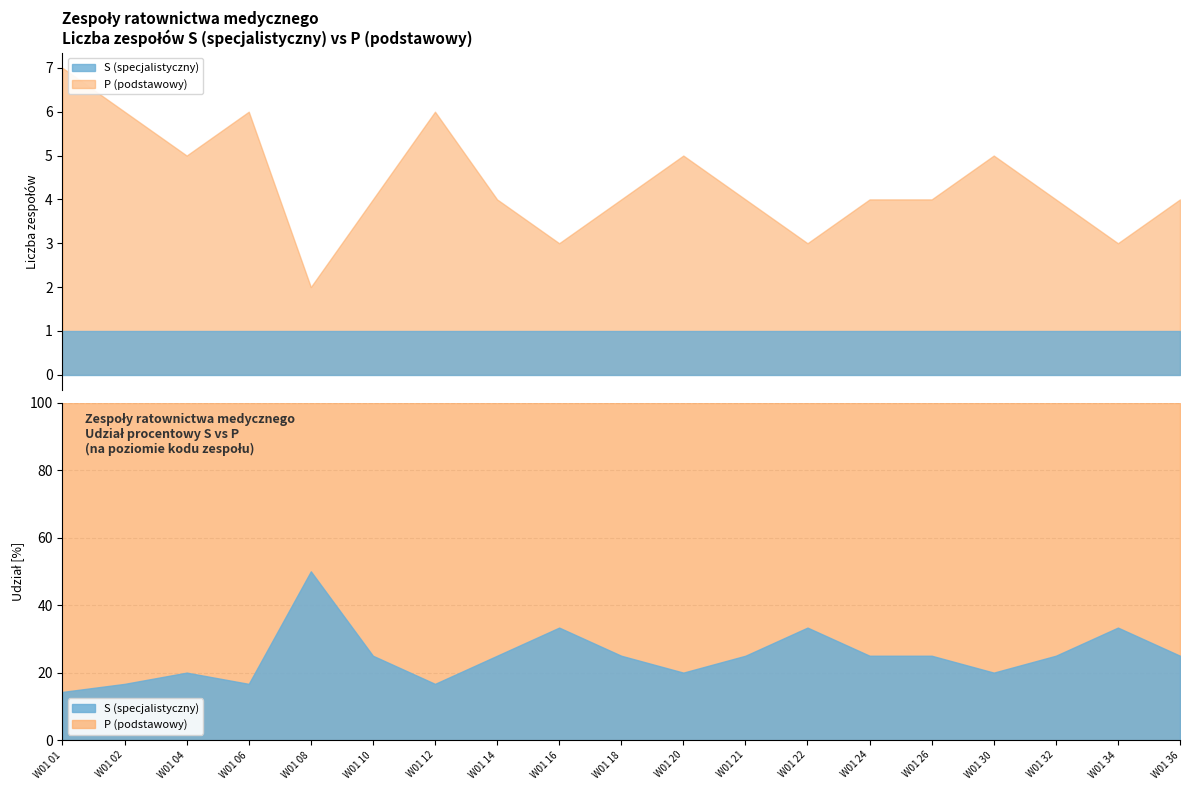

Reading right to left, transcribe all the data shown in this chart.

S: 1	1	1	1	1	1	1	1	1	1	1	1	1	1	1	1	1	1	1
P: 3	2	3	4	3	3	2	3	4	3	2	3	5	3	1	5	4	5	6